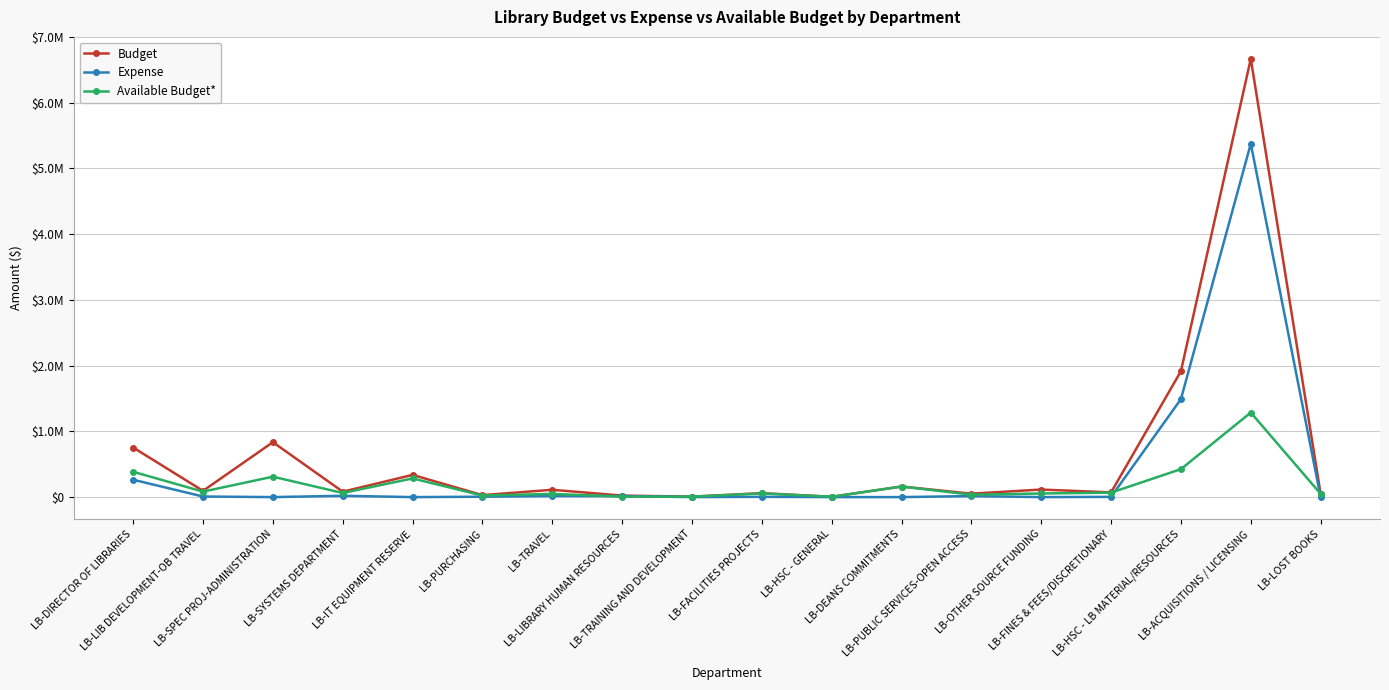

Which series changed the most between LB-LIB DEVELOPMENT-OB TRAVEL and LB-DEANS COMMITMENTS?

Available Budget*